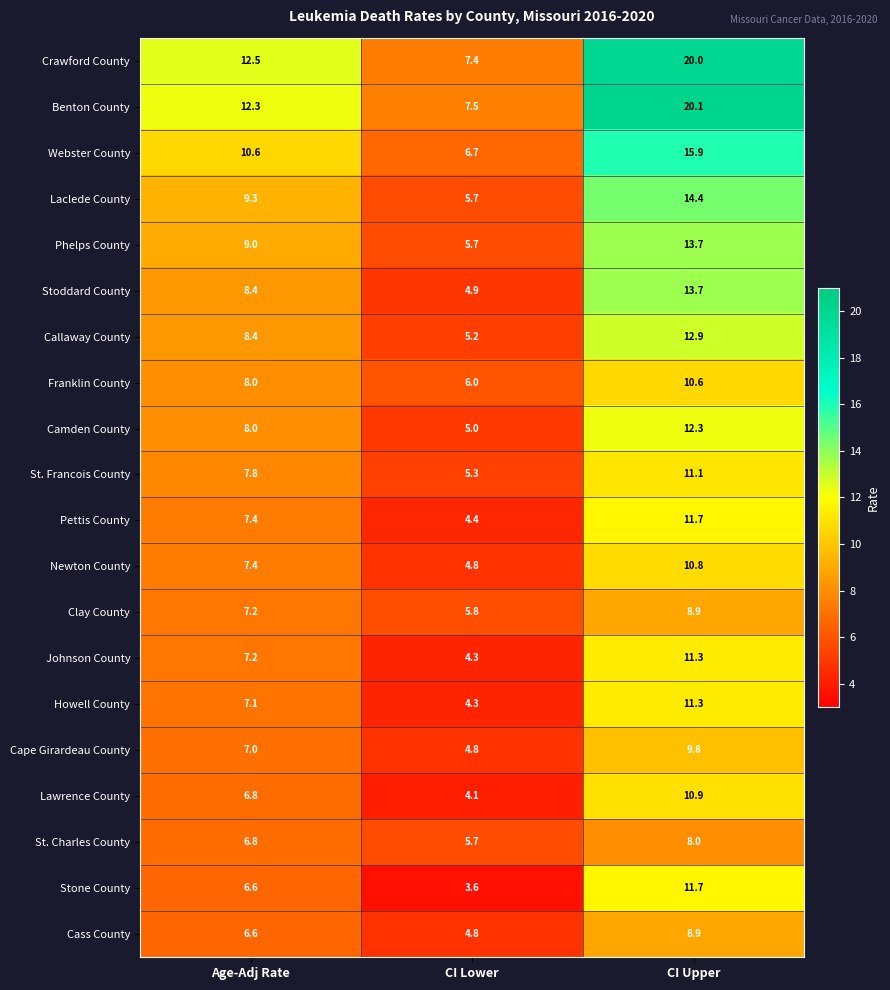

What is the spread (max minus min) of values at CI Lower?

3.9